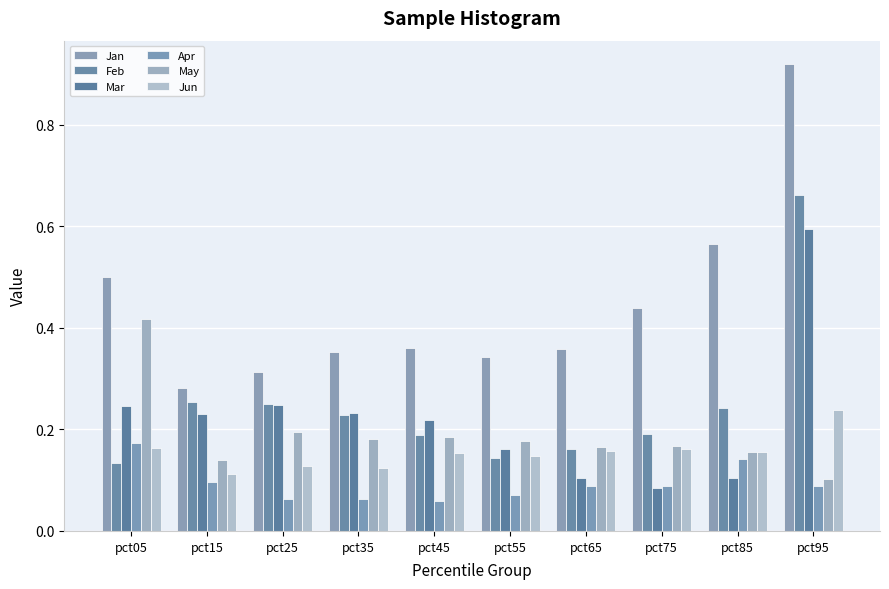

What is the total value across all series at pct85?

1.4